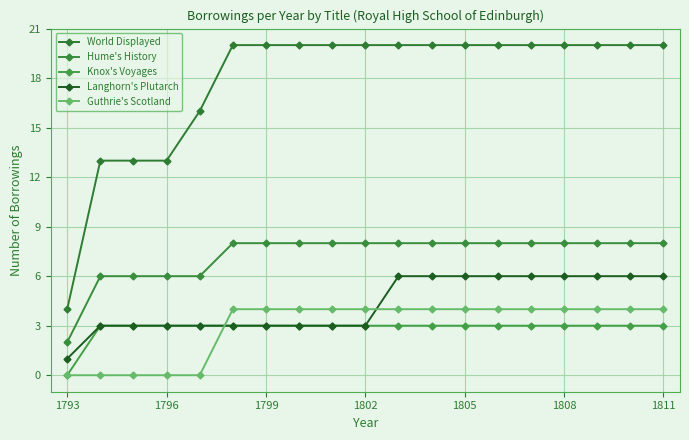

Reading right to left, what are all the values shown in this chart?

World Displayed: 20	20	20	20	20	20	20	20	20	20	20	20	20	20	16	13	13	13	4
Hume's History: 8	8	8	8	8	8	8	8	8	8	8	8	8	8	6	6	6	6	2
Knox's Voyages: 3	3	3	3	3	3	3	3	3	3	3	3	3	3	3	3	3	3	0
Langhorn's Plutarch: 6	6	6	6	6	6	6	6	6	3	3	3	3	3	3	3	3	3	1
Guthrie's Scotland: 4	4	4	4	4	4	4	4	4	4	4	4	4	4	0	0	0	0	0